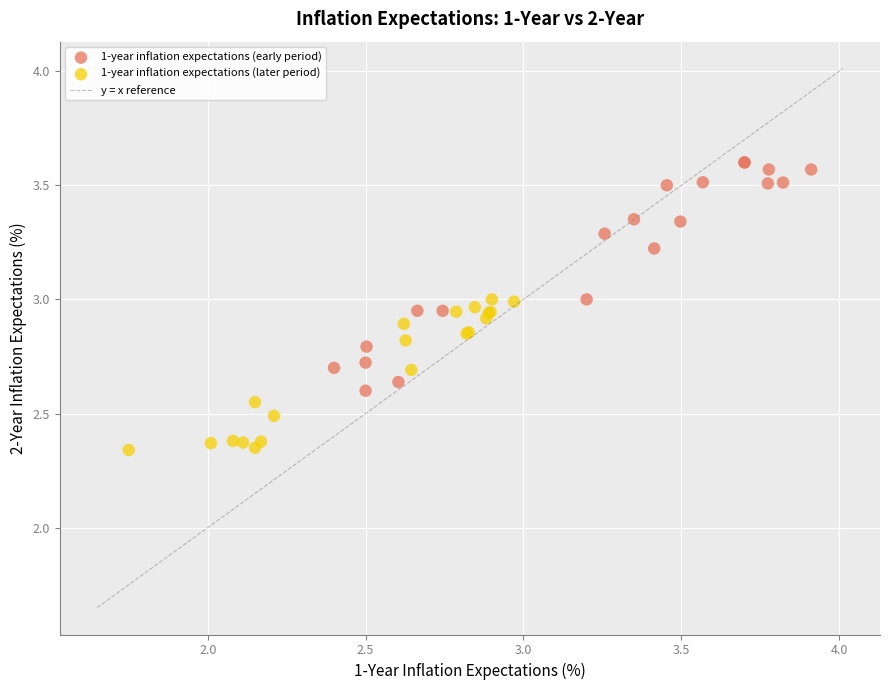

Which series reaches the maximum Y coordinate?

1-year inflation expectations (early period)